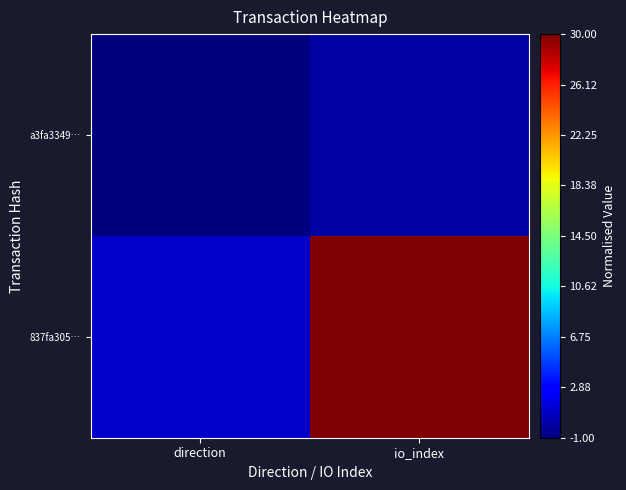

At io_index, list the series in order from largest to smallest.

837fa305…, a3fa3349…